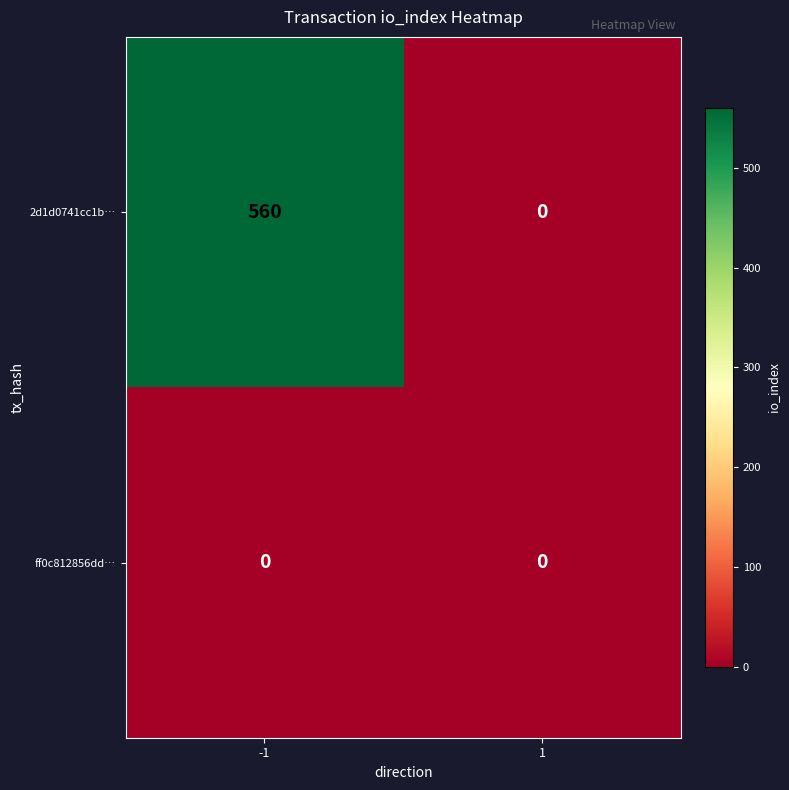

The 2d1d0741cc1b… series shows 224 at 1. True or false?

False